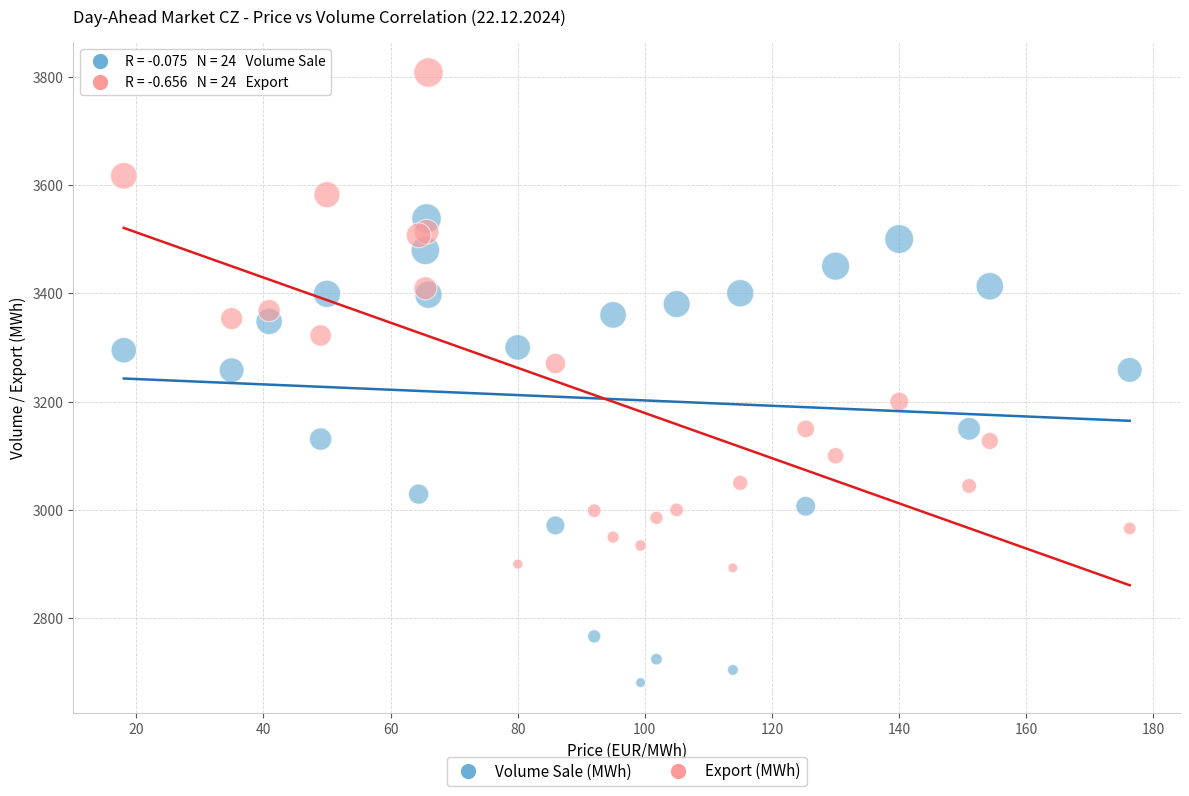

Which series contains the lowest Y value?

Volume Sale (MWh)